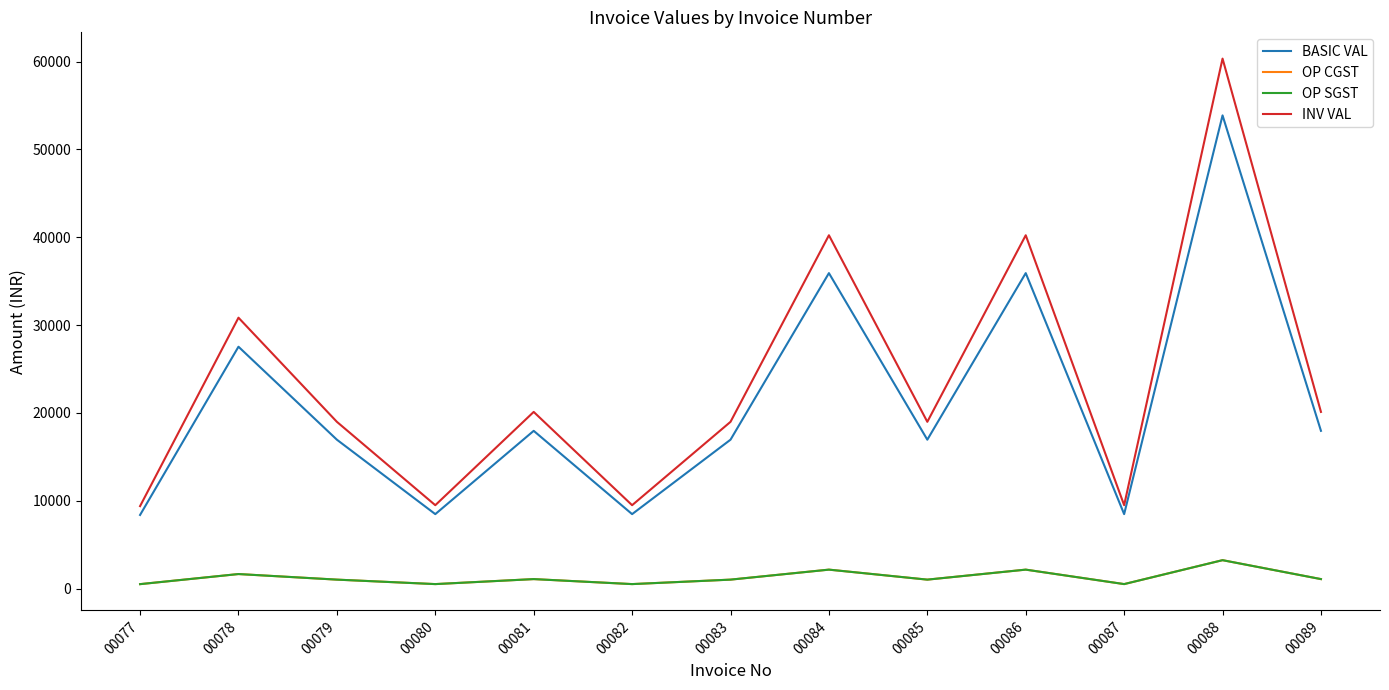

True or false: OP CGST and OP SGST cross at least once.

False